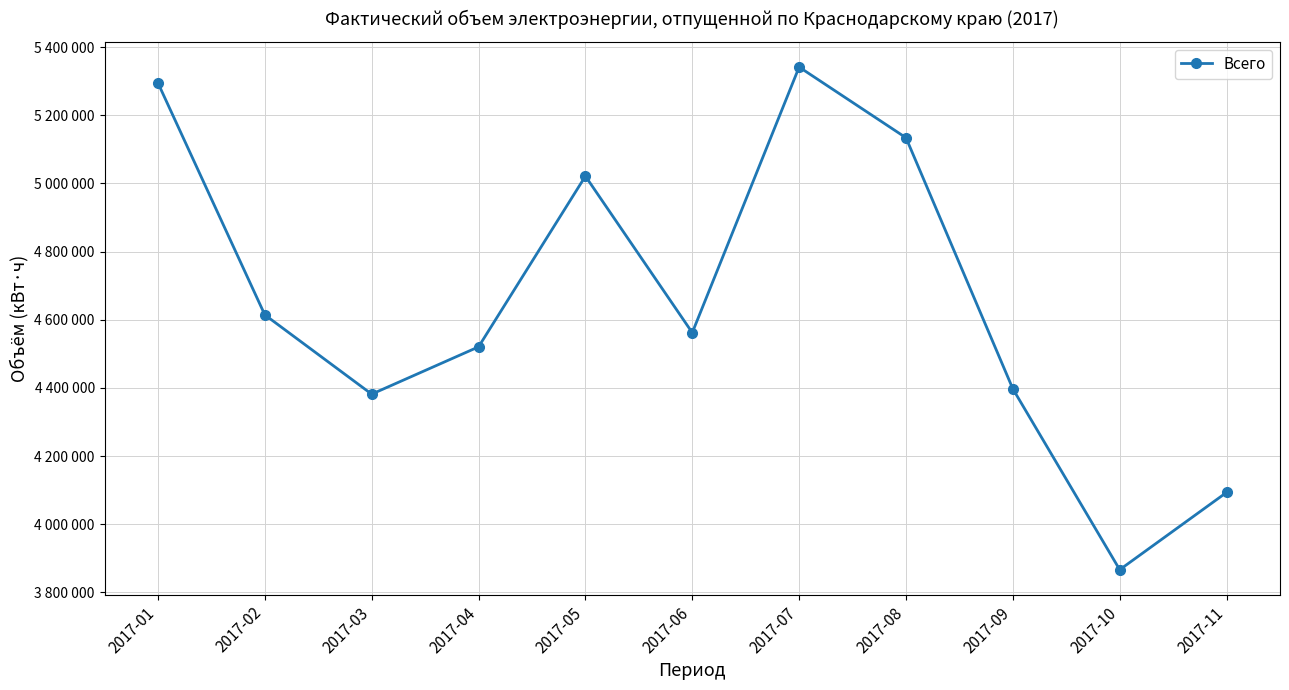

At which category does the data reach its first local valley?

2017-03